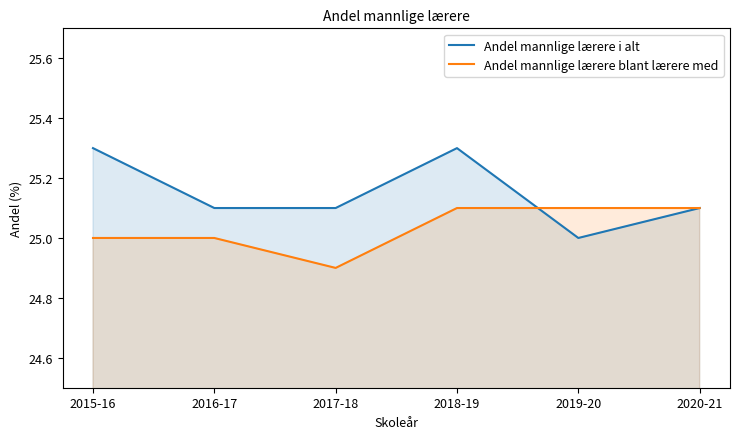

What is the sum of the Andel mannlige lærere blant lærere med values at 2020-21 and 2016-17?

50.1